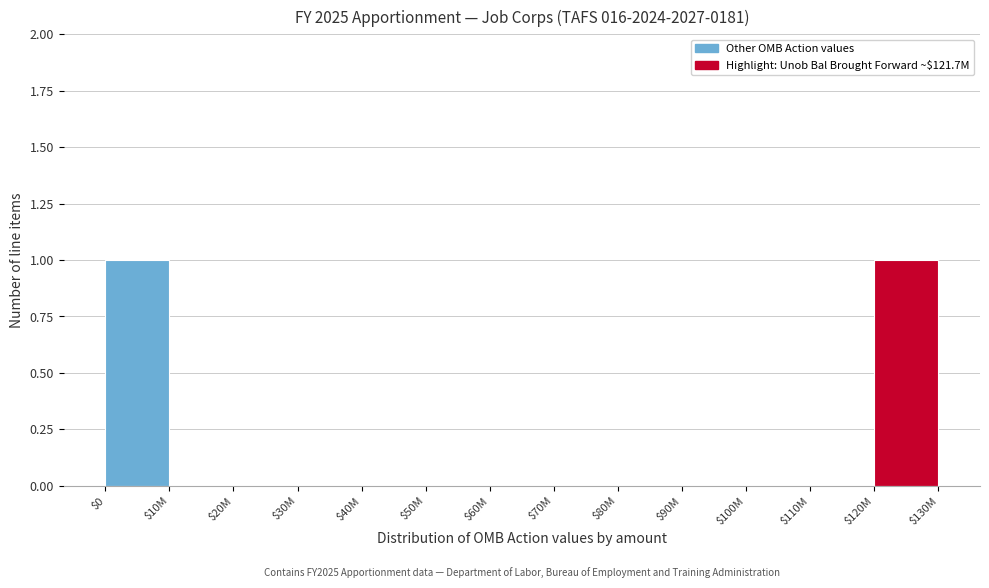

True or false: the data shows 1 at $70M.

False